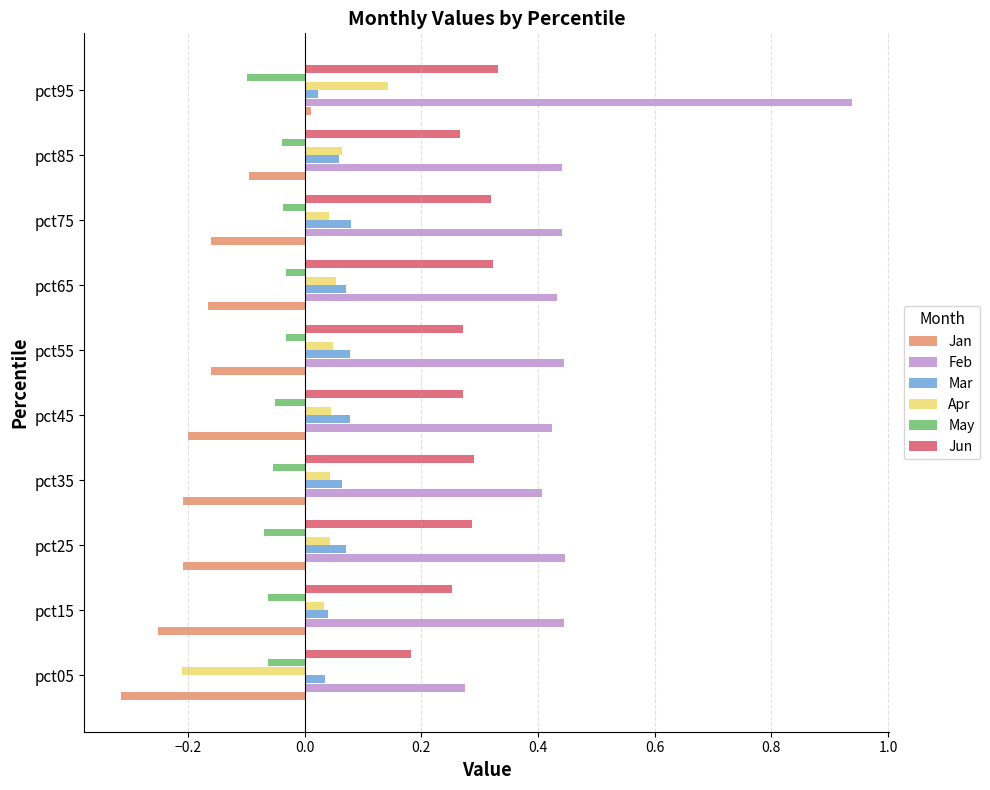

At which category is the sum across all series the highest?

pct95